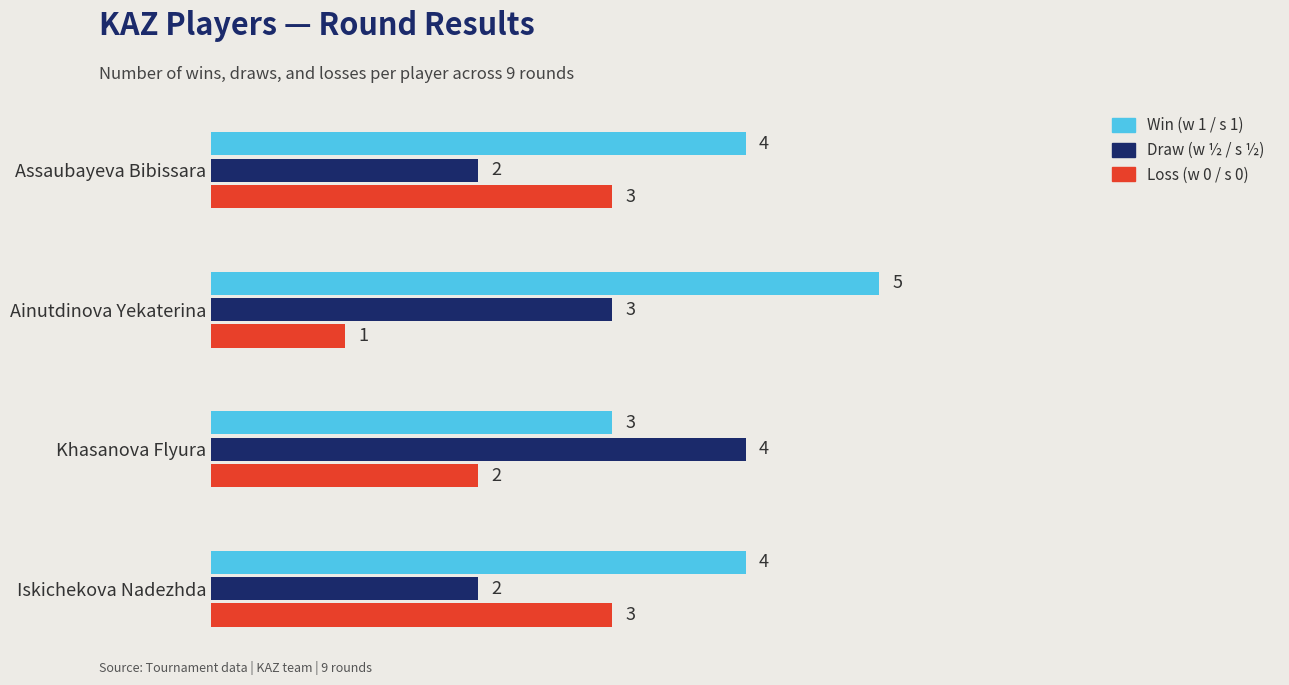

What is the difference between the highest and lowest values at Ainutdinova Yekaterina?

4